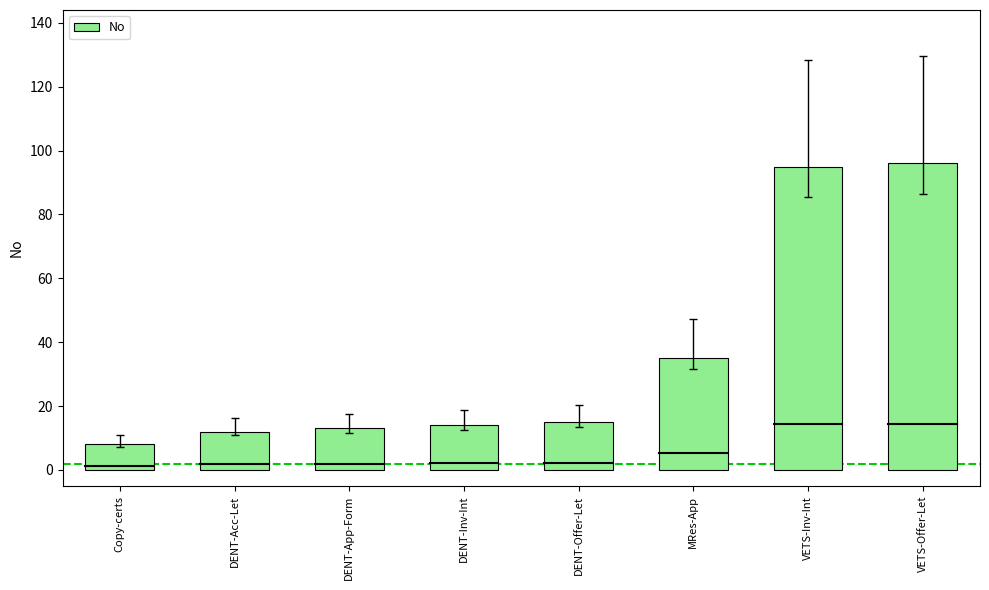

What is the smallest value displayed?

8